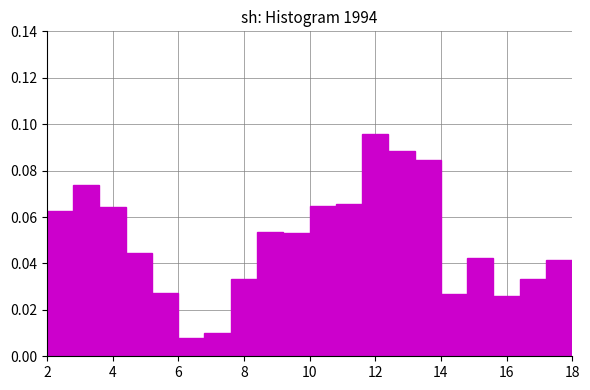

Reading left to right, transcribe this chart: for each bar, give the range it covers on the x-axis and its height. The values are not printed on the chart, so give them approximately, as read against the axis.

2.0 to 2.8: 0.062
2.8 to 3.6: 0.074
3.6 to 4.4: 0.064
4.4 to 5.2: 0.044
5.2 to 6.0: 0.028
6.0 to 6.8: 0.008
6.8 to 7.6: 0.010
7.6 to 8.4: 0.034
8.4 to 9.2: 0.054
9.2 to 10.0: 0.054
10.0 to 10.8: 0.064
10.8 to 11.6: 0.066
11.6 to 12.4: 0.096
12.4 to 13.2: 0.088
13.2 to 14.0: 0.084
14.0 to 14.8: 0.026
14.8 to 15.6: 0.042
15.6 to 16.4: 0.026
16.4 to 17.2: 0.034
17.2 to 18.0: 0.042